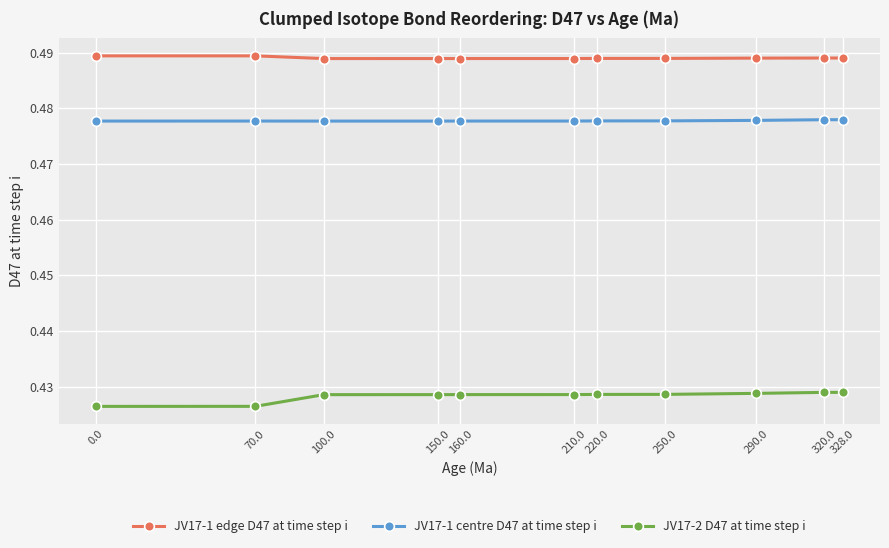

True or false: JV17-1 edge D47 at time step i and JV17-1 centre D47 at time step i cross at least once.

False